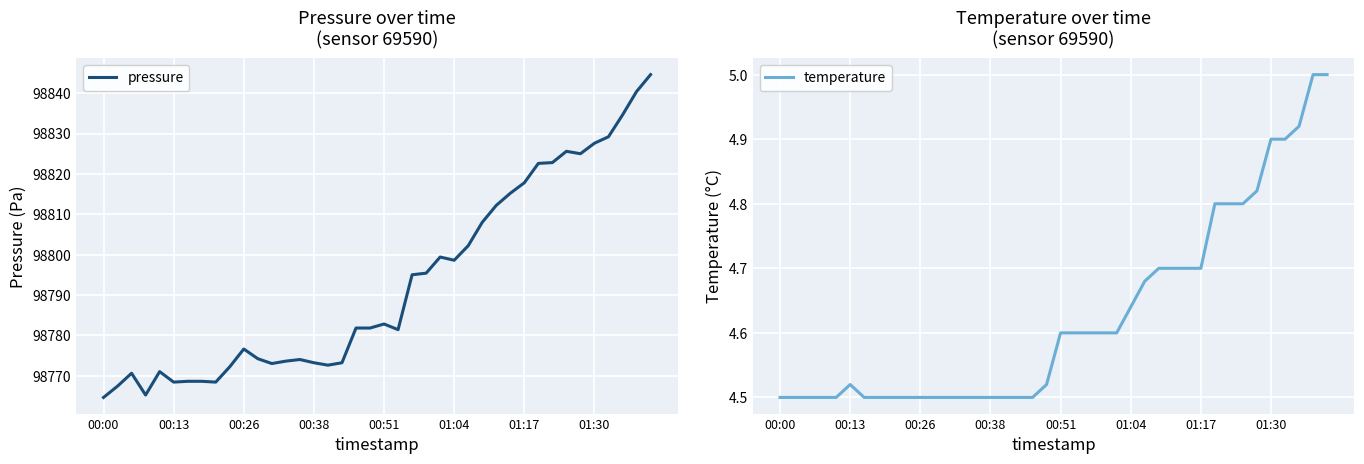

Is it true that temperature equals 4.9 at 01:30?

True